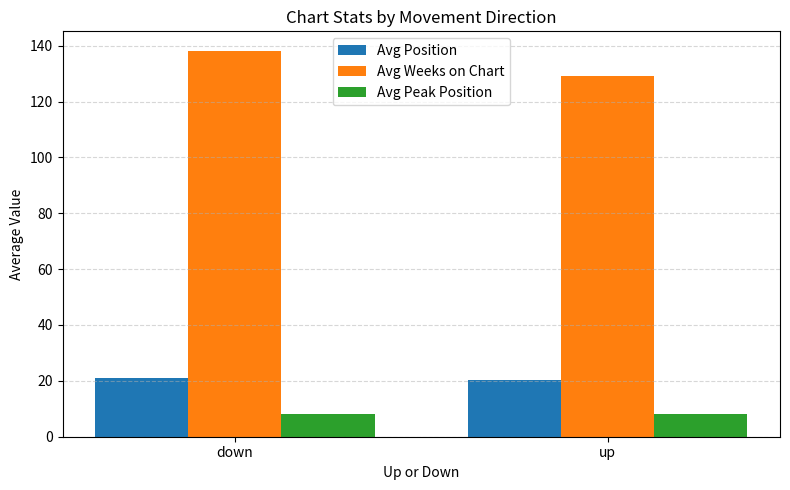

Reading left to right, what are all the values shown in this chart?

Avg Position: 20.9	20.2
Avg Weeks on Chart: 138.2	129.0
Avg Peak Position: 8.1	8.1